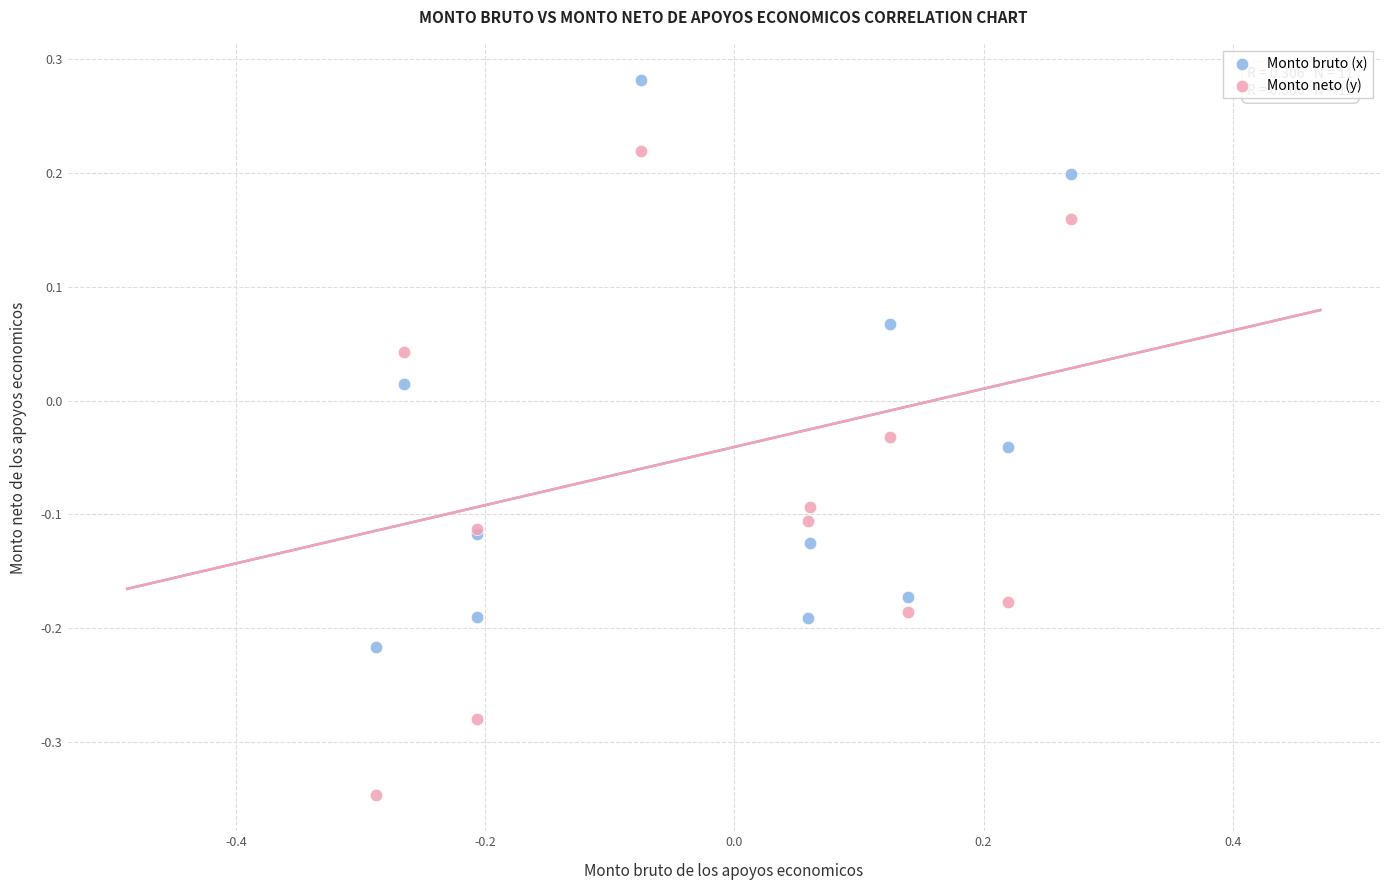

What are all the series names shown in the legend?

Monto bruto (x), Monto neto (y)